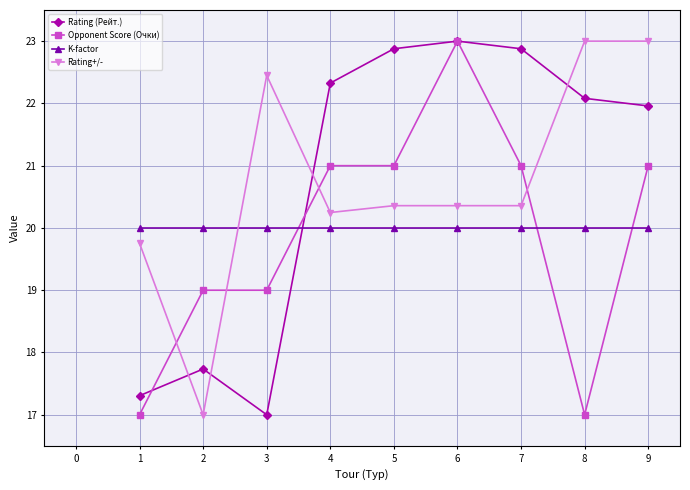

What is the value of the K-factor point at the 6th from the left?

20.0